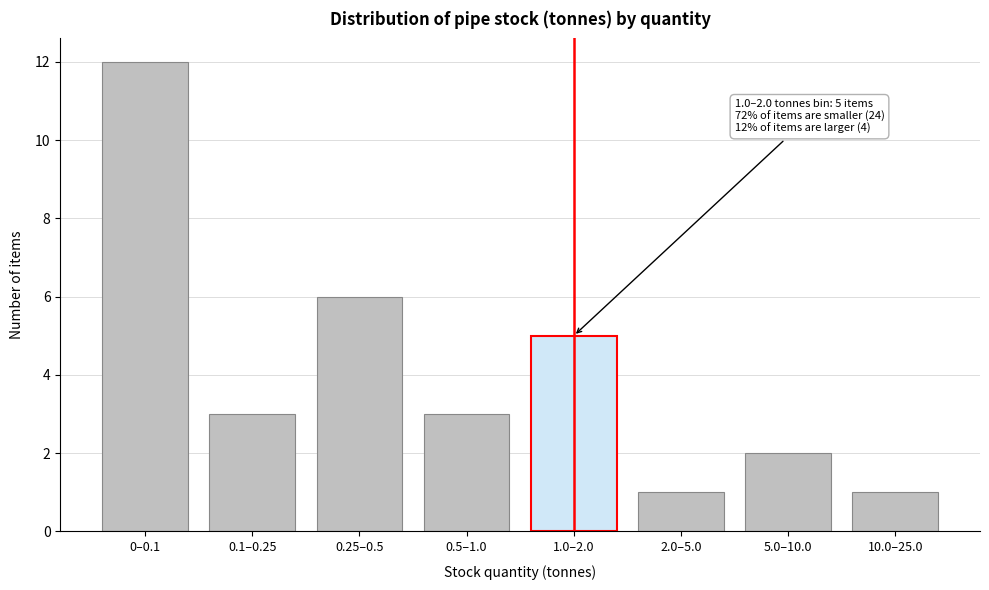

Reading left to right, what are all the values shown in this chart?

0–0.1=12	0.1–0.25=3	0.25–0.5=6	0.5–1.0=3	1.0–2.0=5	2.0–5.0=1	5.0–10.0=2	10.0–25.0=1